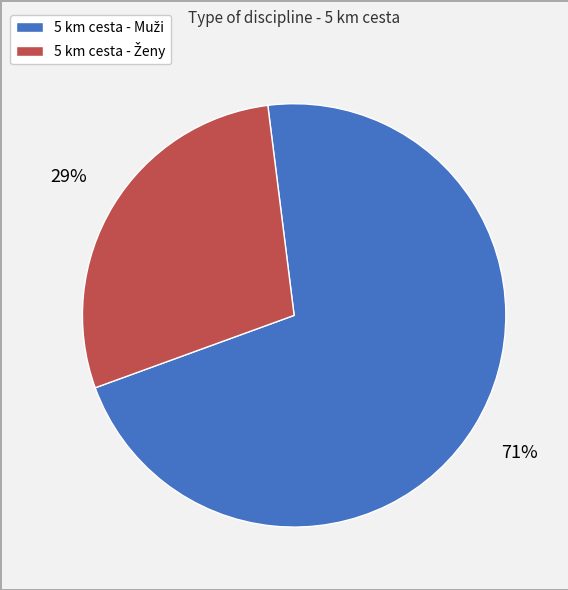

To the nearest percent, what is the average slice percentage?

50%